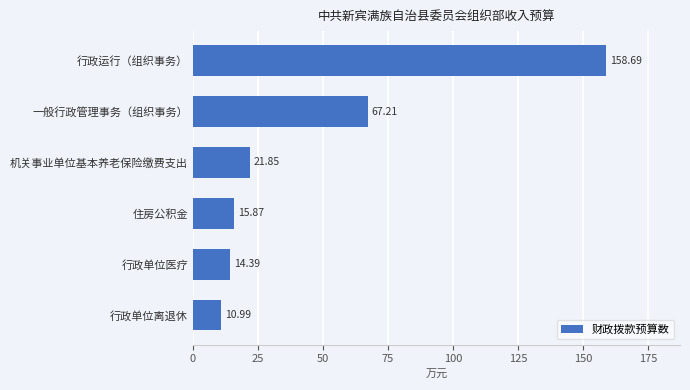

Rank the categories by value from highest to lowest.

行政运行（组织事务）, 一般行政管理事务（组织事务）, 机关事业单位基本养老保险缴费支出, 住房公积金, 行政单位医疗, 行政单位离退休